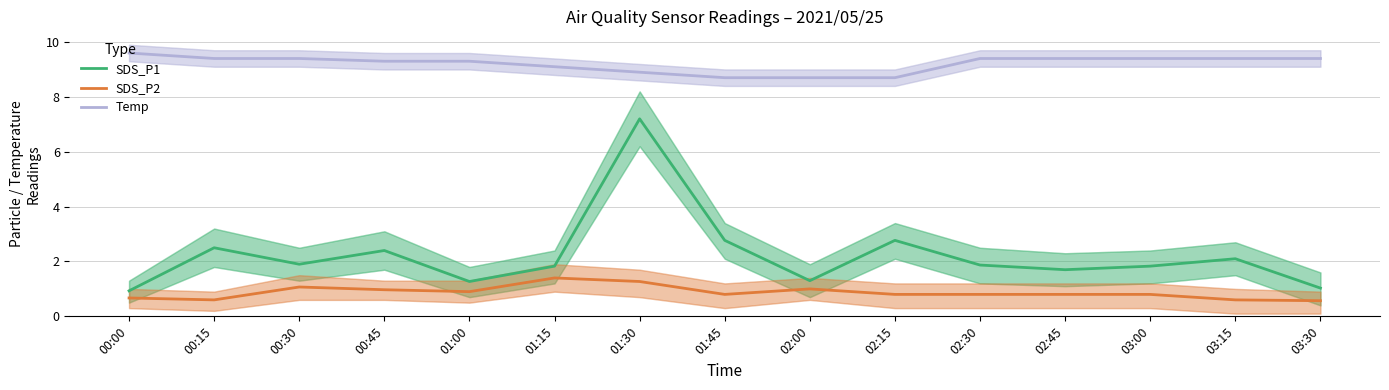

What value does the Temp series have at 02:30?

9.4